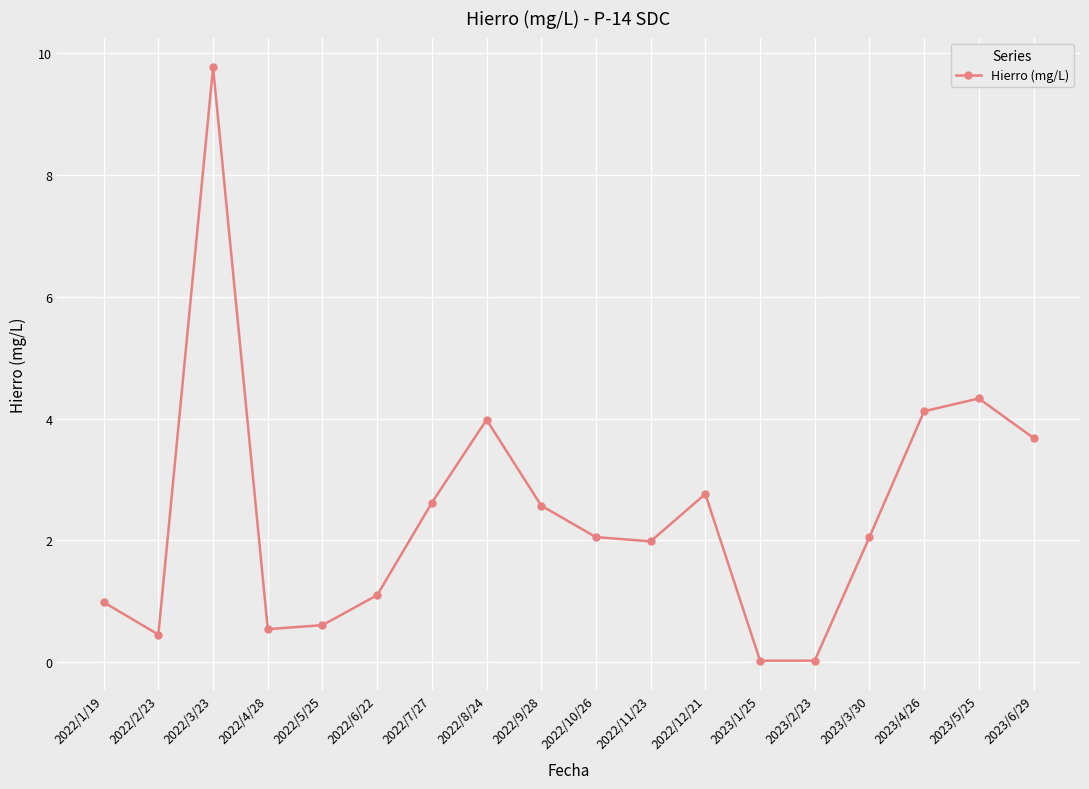

True or false: the data has more than 2 interior local peaks.

True